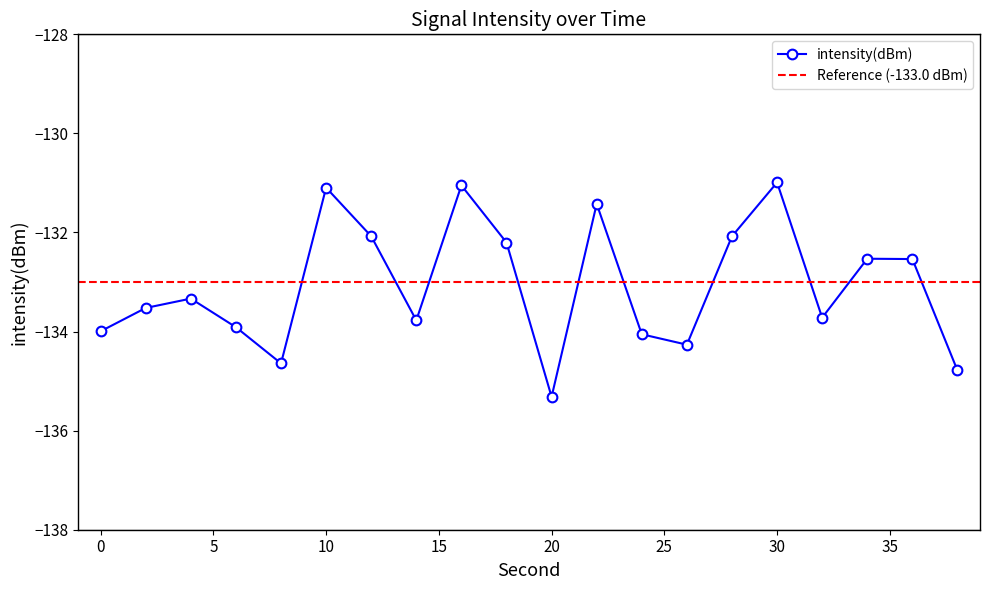

List the labels in order of value, smallest first.

20, 38, 8, 26, 24, 0, 6, 14, 32, 2, 4, 36, 34, 18, 28, 12, 22, 10, 16, 30